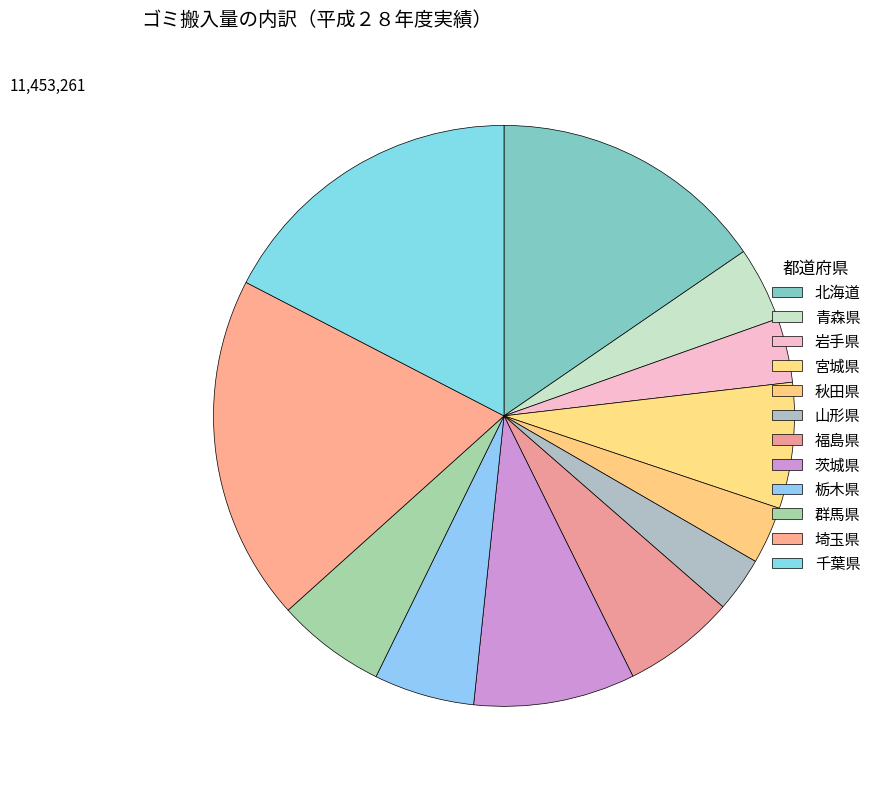

True or false: 岩手県 accounts for 4% of the total.

True